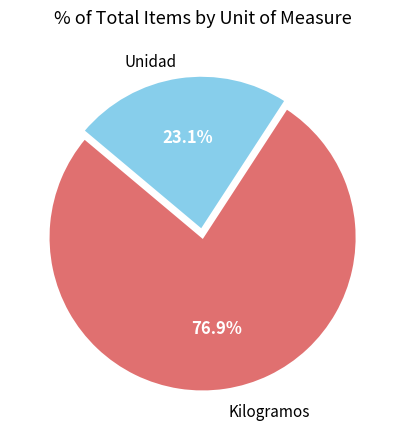

Is there any slice that represents more than half of the pie?

Yes